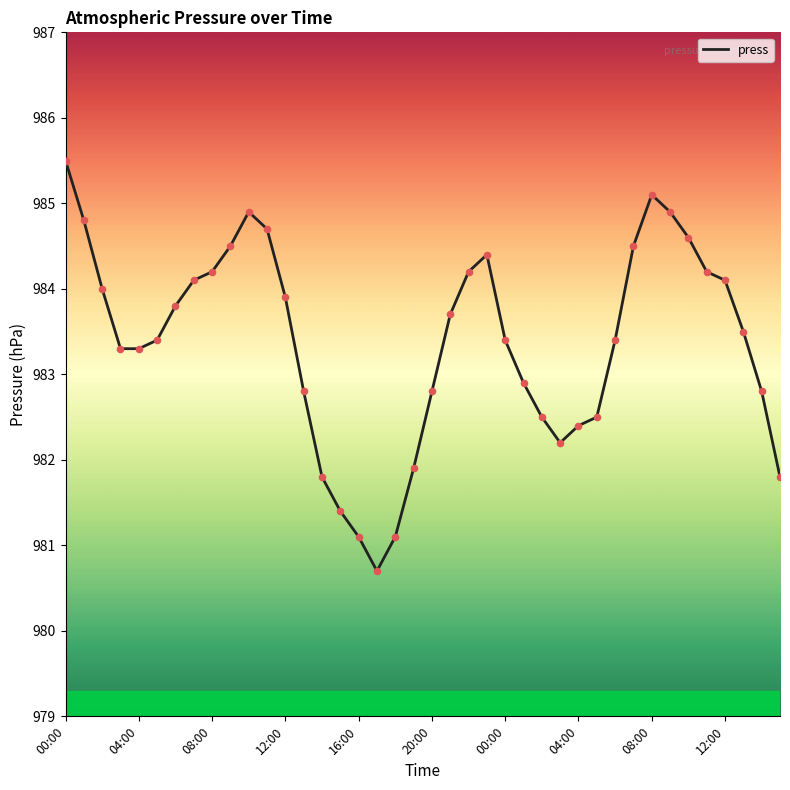

What is the maximum value shown in the chart?

985.5